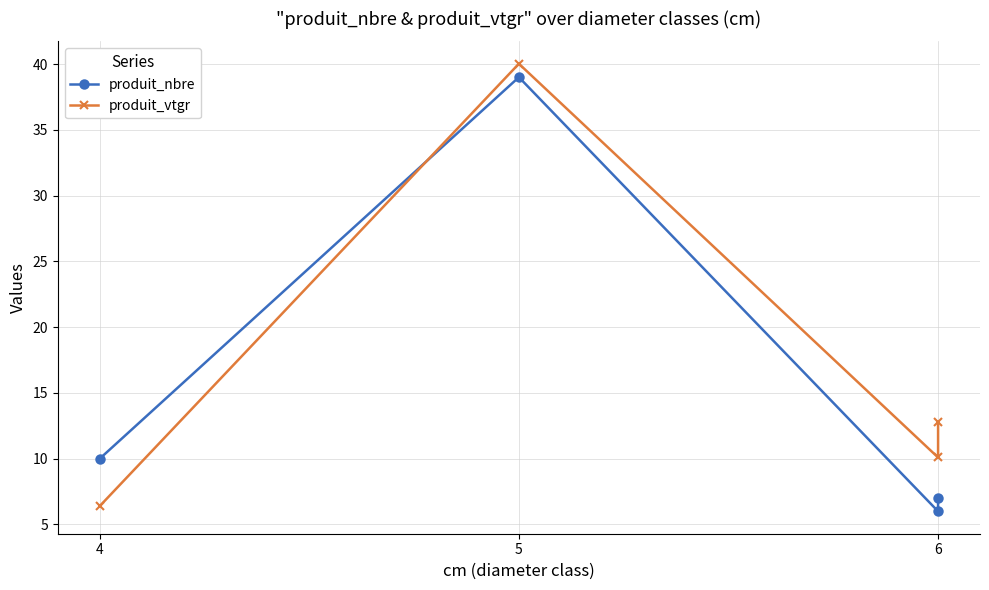

How many interior local valleys does the produit_vtgr series have?

1